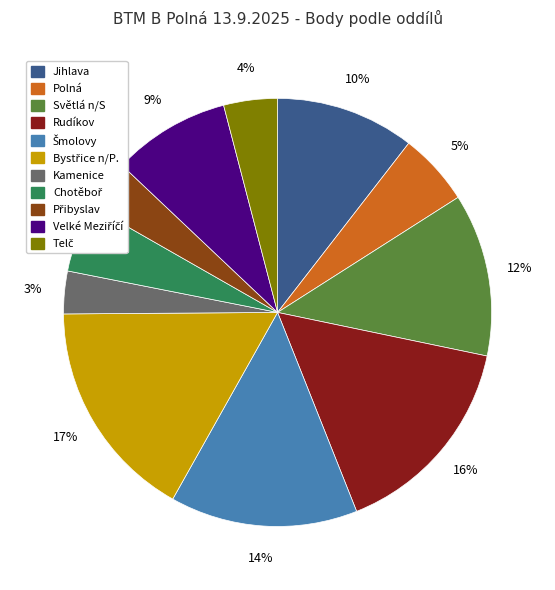

How many segments does this pie chart have?

11